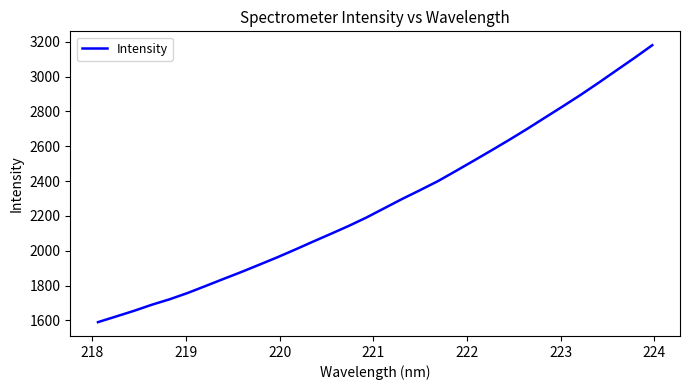

Reading right to left, transcribe all the data shown in this chart.

3179.9	3106.7	3035.8	2964.6	2895.4	2829.4	2764.6	2699.6	2637.0	2576.2	2516.5	2457.4	2399.4	2347.6	2297.1	2243.9	2190.5	2141.9	2096.3	2051.6	2005.8	1961.4	1919.3	1877.5	1837.7	1797.2	1757.2	1721.3	1689.8	1654.7	1622.3	1590.3